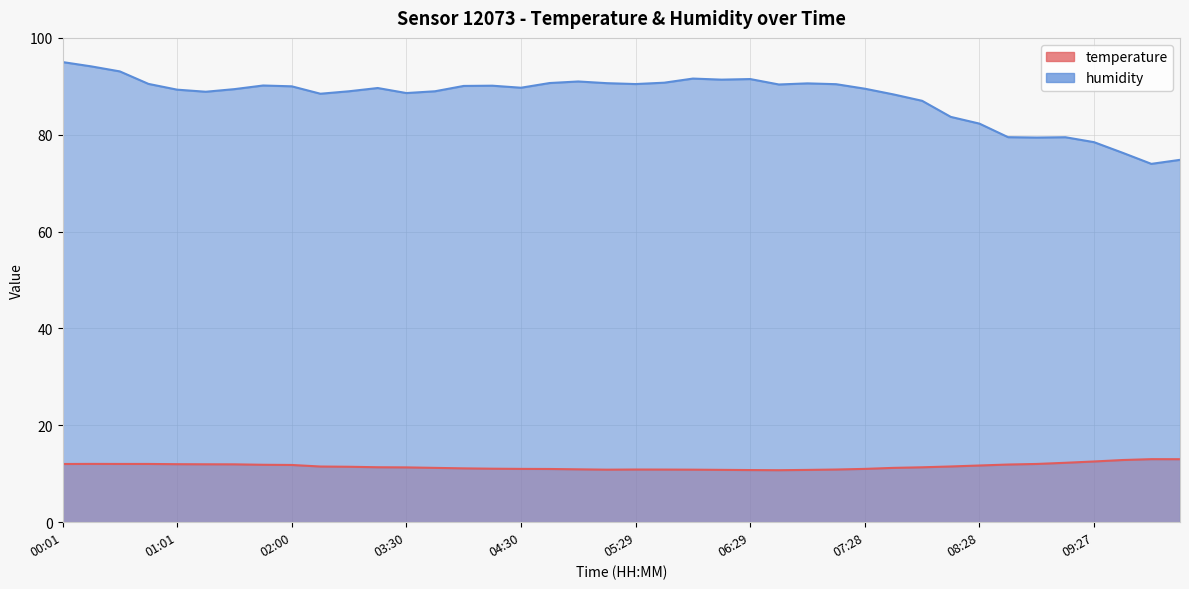

The value of temperature at 00:01 is 7.7. True or false?

False